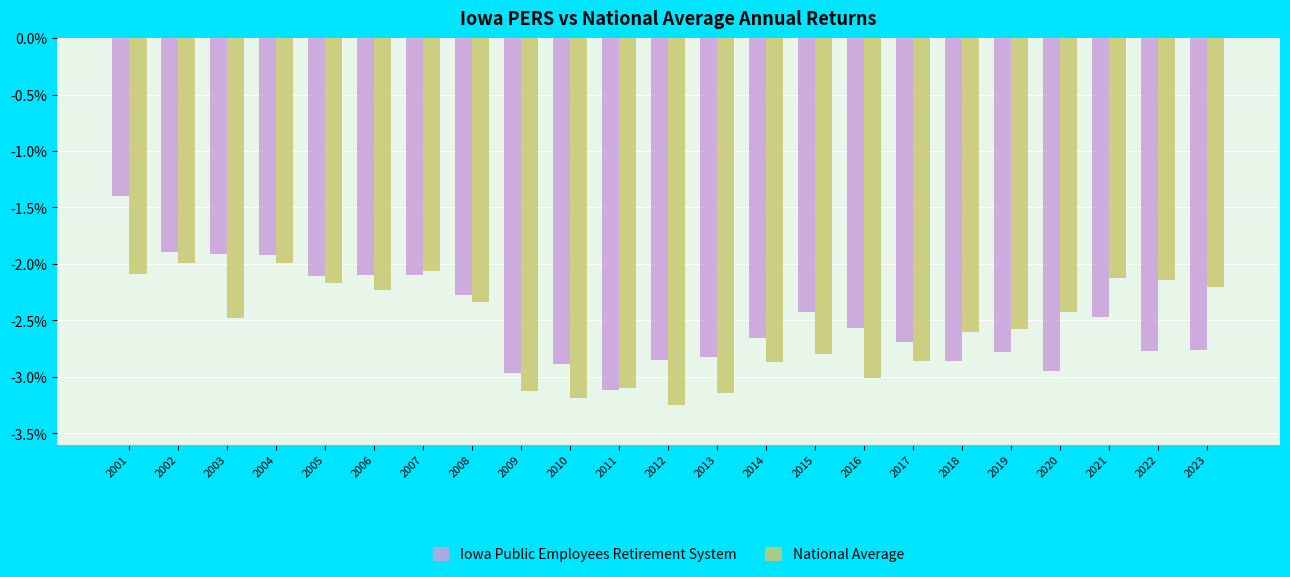

What is the average value of the National Average series?

-2.6